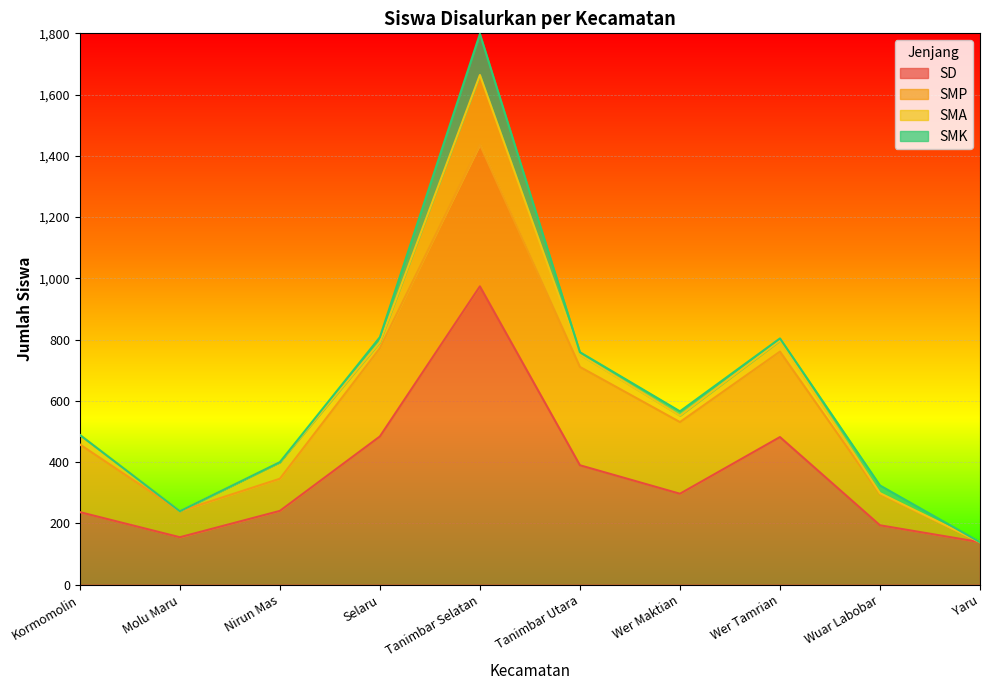

Does the chart display data point markers on the line(s)?

No